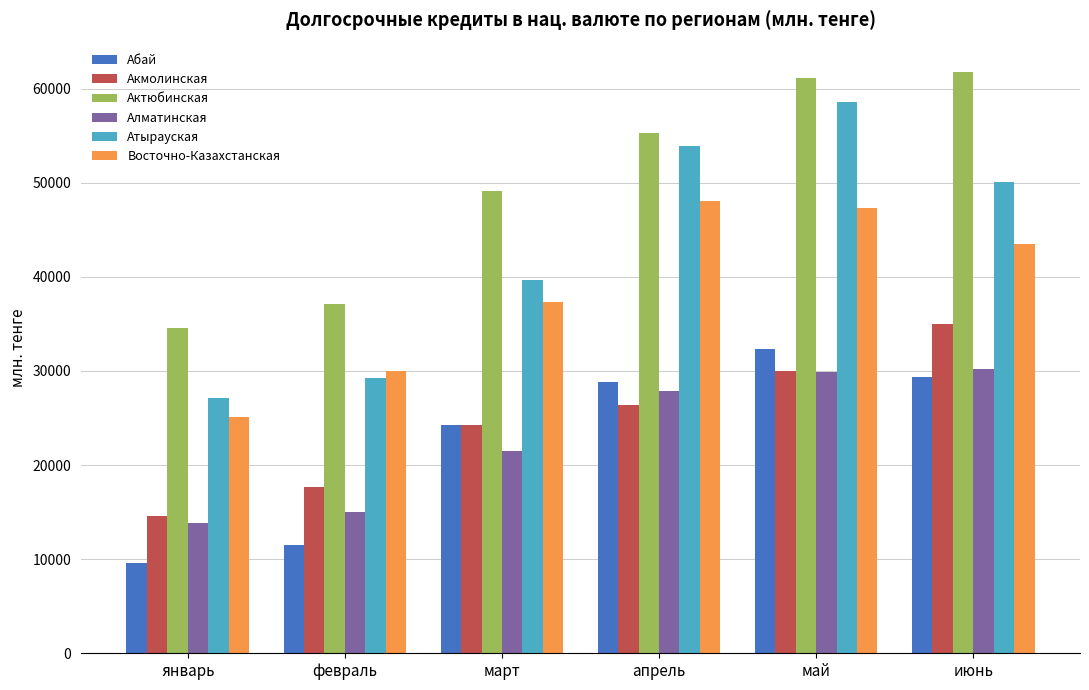

What is the label of the 6th bar from the left?

июнь